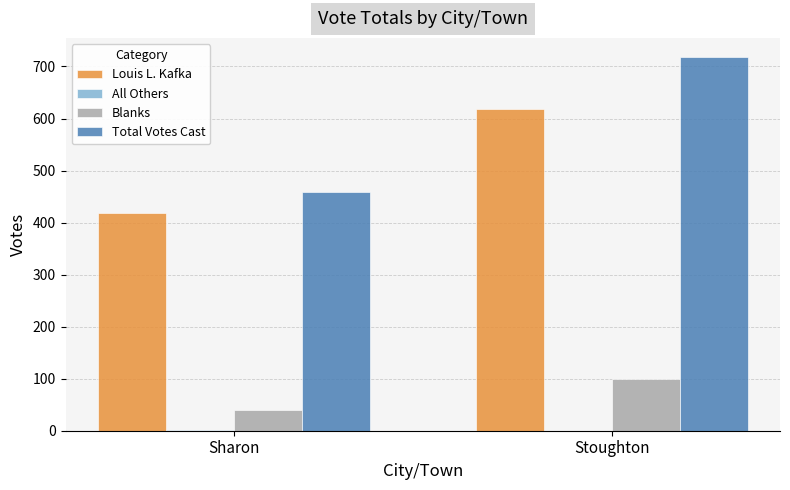

Is it true that Total Votes Cast equals 719 at Stoughton?

True